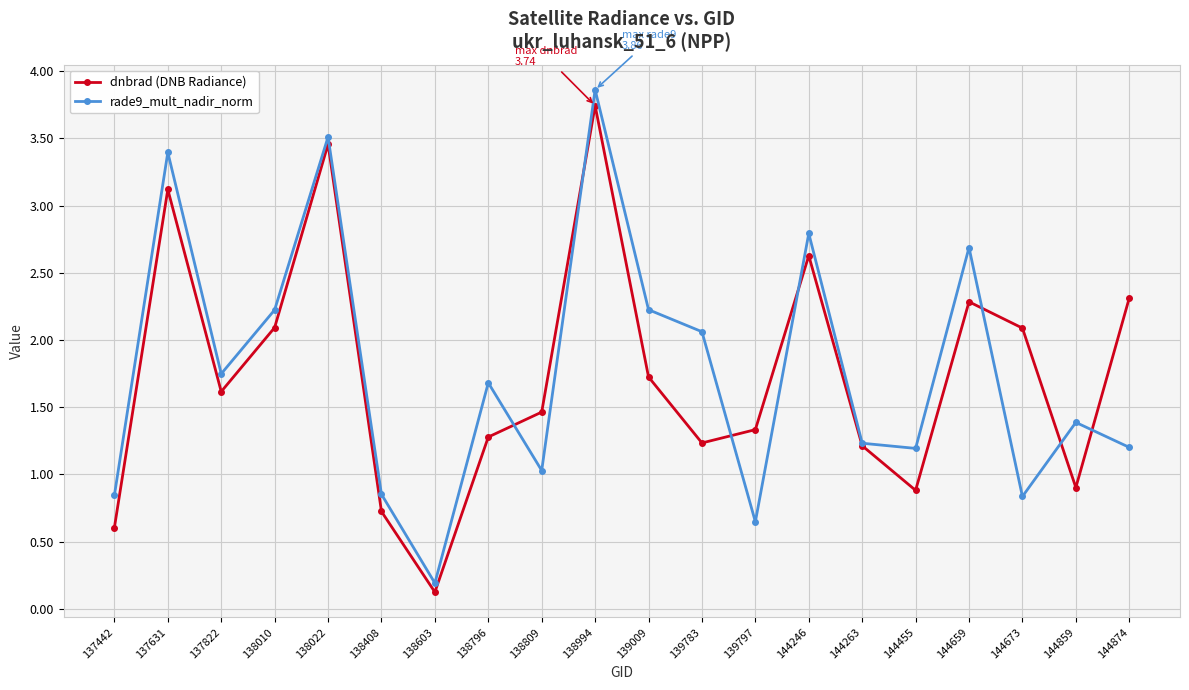

At which label is rade9_mult_nadir_norm closest to 2?

139783